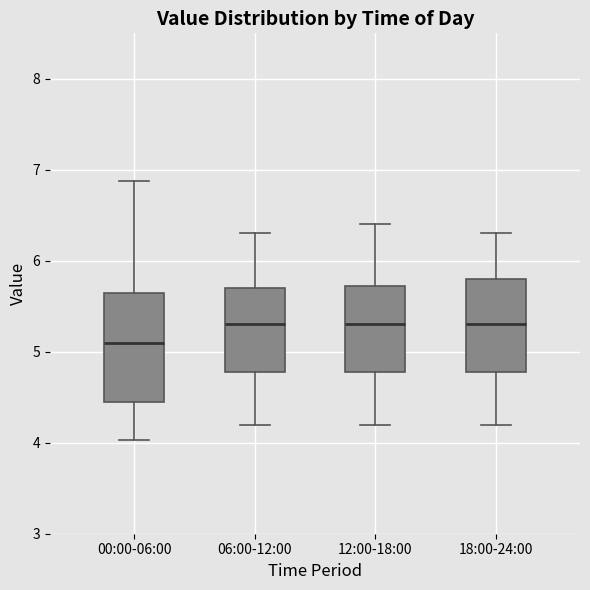

Which box has the lowest median line?

00:00-06:00